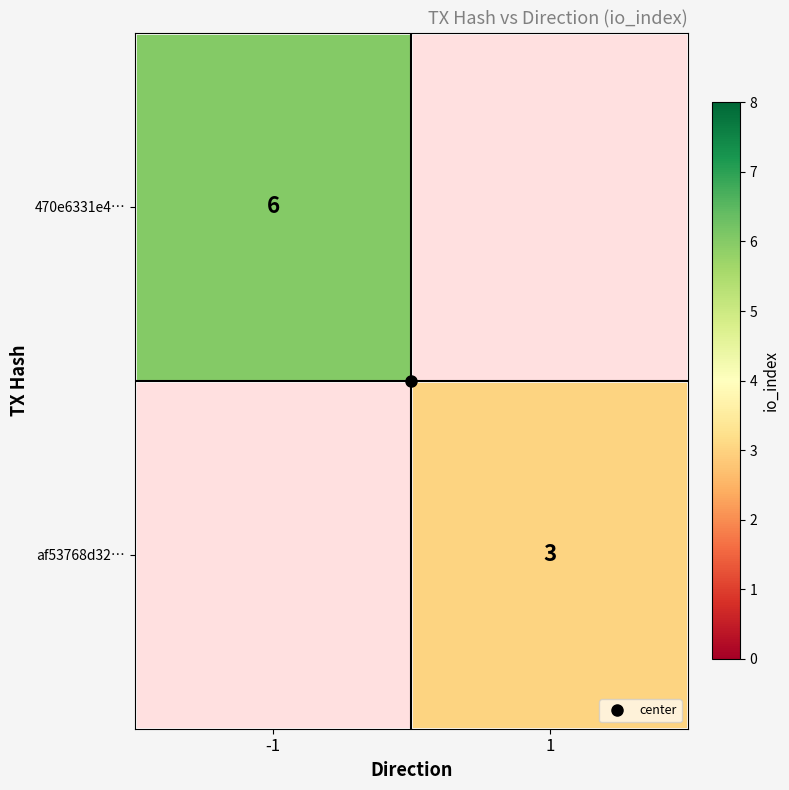

The 470e6331e4… series shows 6.0 at -1. True or false?

True